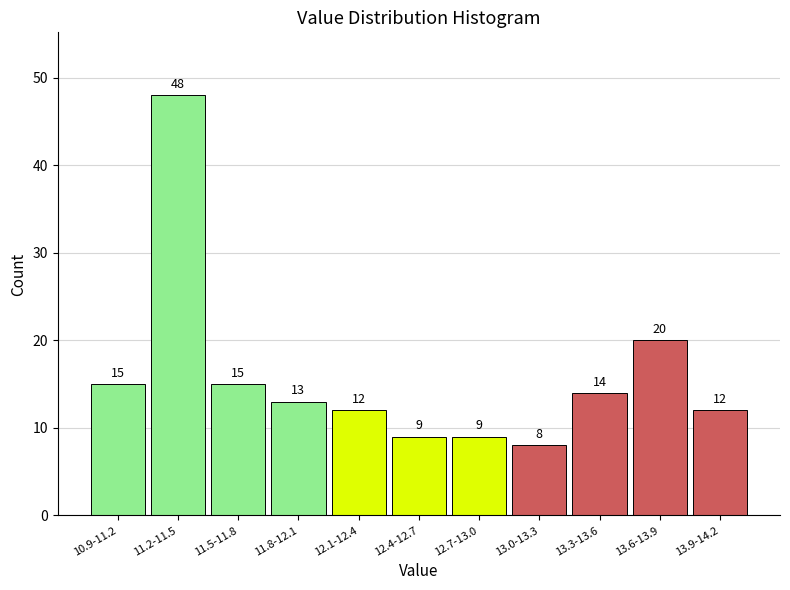

Reading right to left, list all the values displayed in this chart.

13.9-14.2=12	13.6-13.9=20	13.3-13.6=14	13.0-13.3=8	12.7-13.0=9	12.4-12.7=9	12.1-12.4=12	11.8-12.1=13	11.5-11.8=15	11.2-11.5=48	10.9-11.2=15